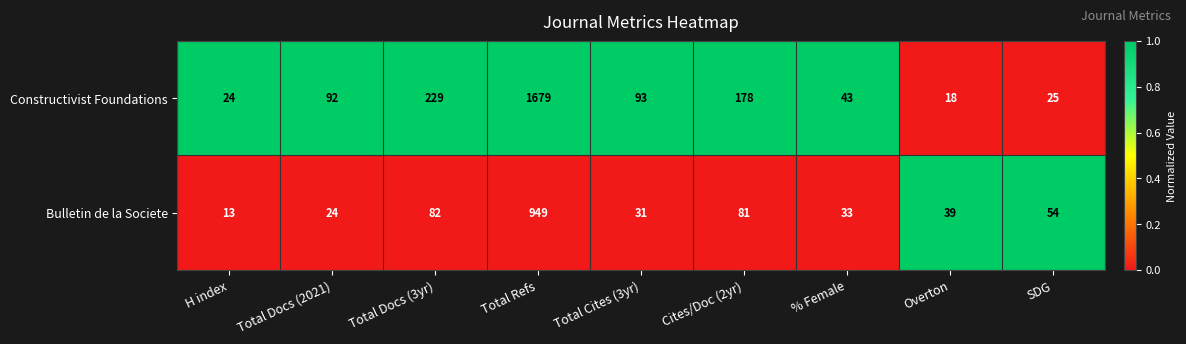

Reading right to left, what are all the values shown in this chart?

Constructivist Foundations: SDG=25	Overton=18	% Female=43	Cites/Doc (2yr)=178	Total Cites (3yr)=93	Total Refs=1679	Total Docs (3yr)=229	Total Docs (2021)=92	H index=24
Bulletin de la Societe: SDG=54	Overton=39	% Female=33	Cites/Doc (2yr)=81	Total Cites (3yr)=31	Total Refs=949	Total Docs (3yr)=82	Total Docs (2021)=24	H index=13